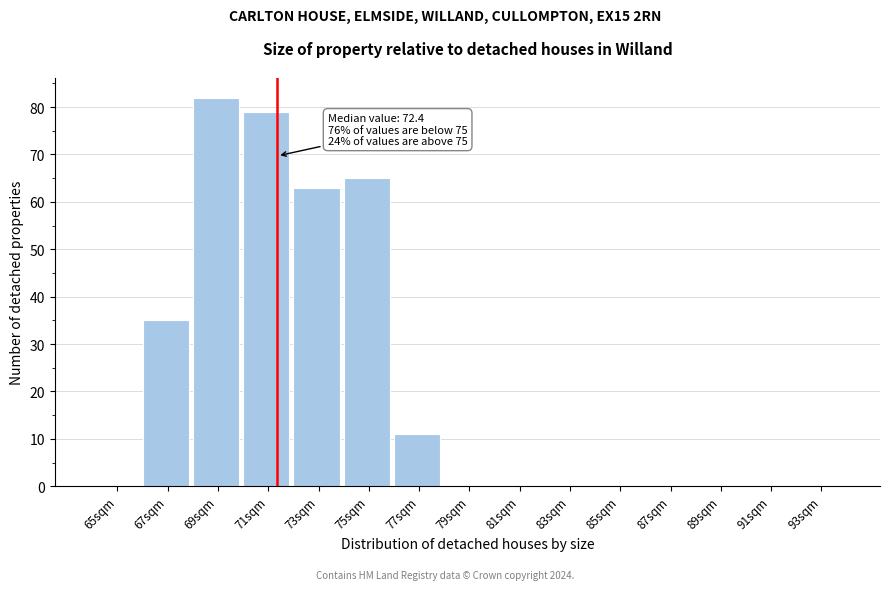

Reading left to right, transcribe all the data shown in this chart.

65sqm=0	67sqm=35	69sqm=82	71sqm=79	73sqm=63	75sqm=65	77sqm=11	79sqm=0	81sqm=0	83sqm=0	85sqm=0	87sqm=0	89sqm=0	91sqm=0	93sqm=0